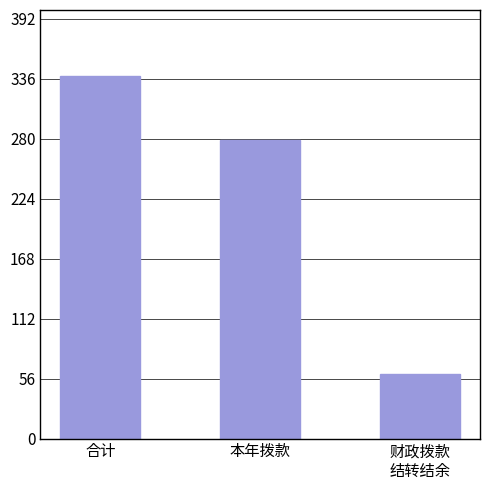

What is the label of the 3rd bar from the right?

合计